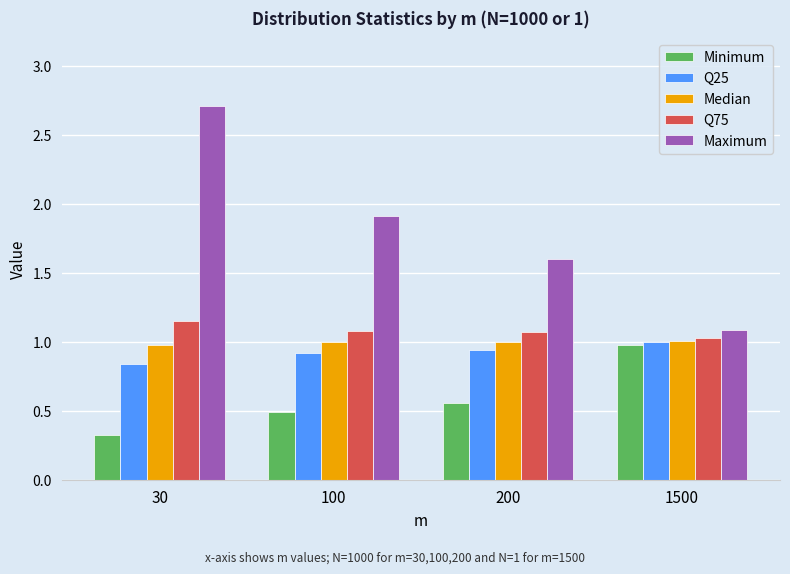

What is the minimum value for Minimum?

0.3